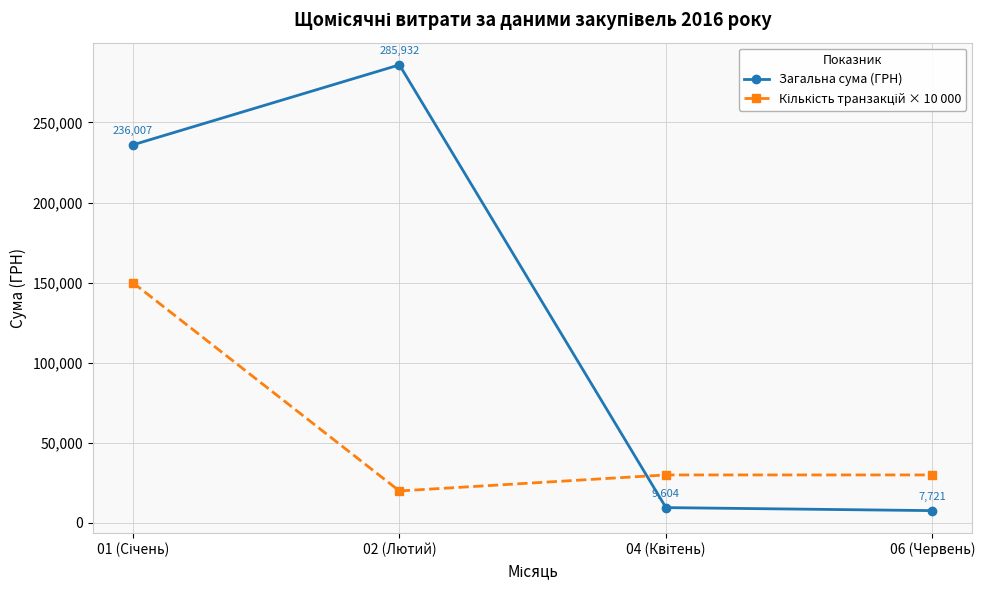

Where is the first local maximum for Загальна сума (ГРН)?

02 (Лютий)